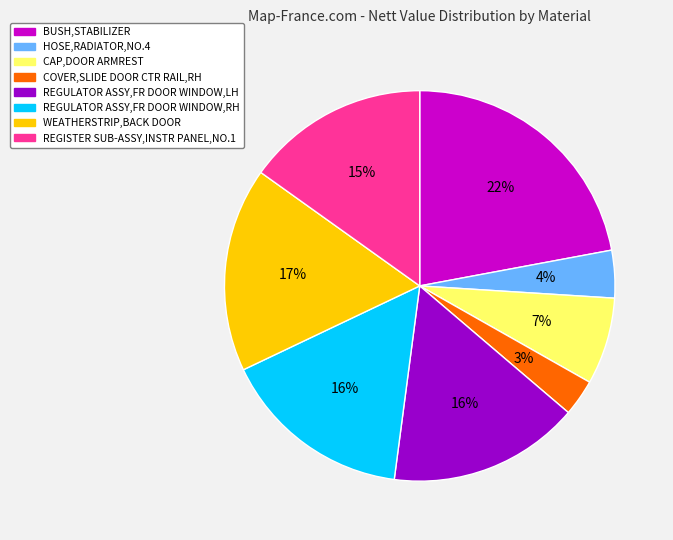

Which category has the biggest portion of the pie?

BUSH,STABILIZER